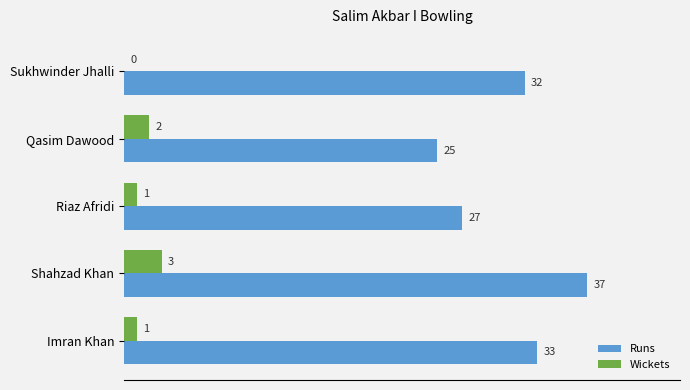

At which category is the sum across all series the highest?

Shahzad Khan